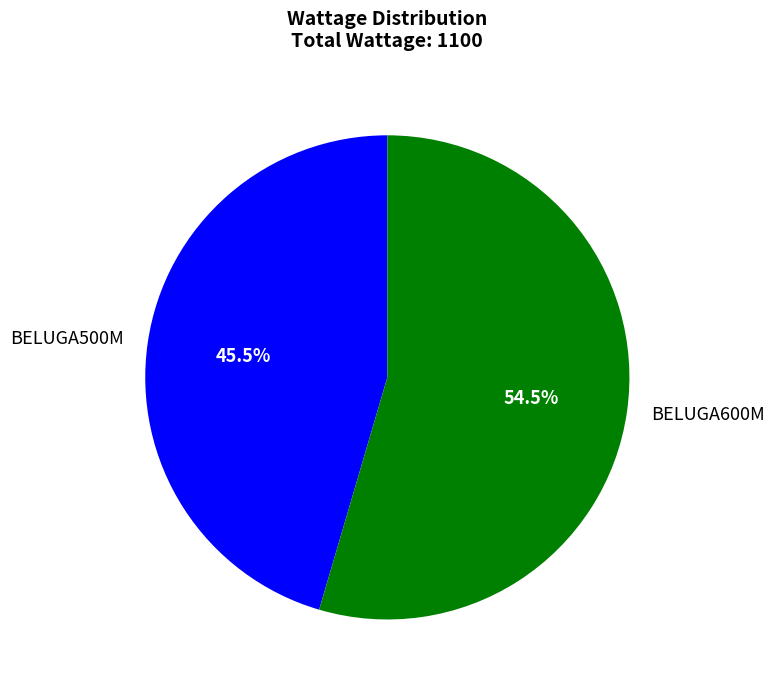

Count the number of slices in the pie.

2